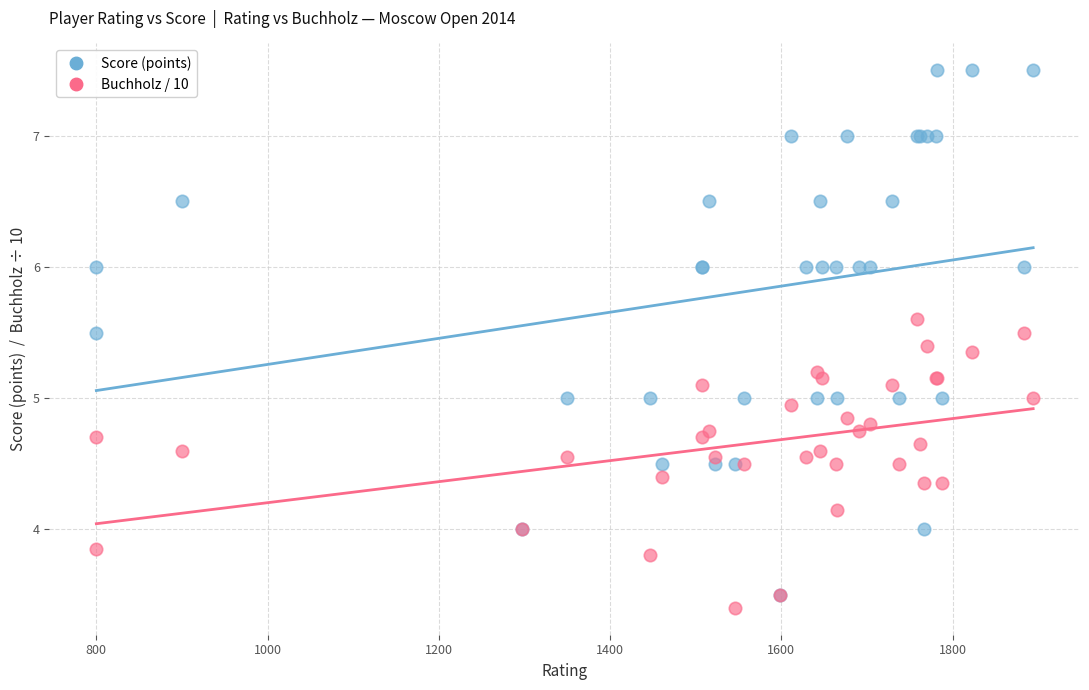

Which series reaches the minimum Y coordinate?

Buchholz / 10